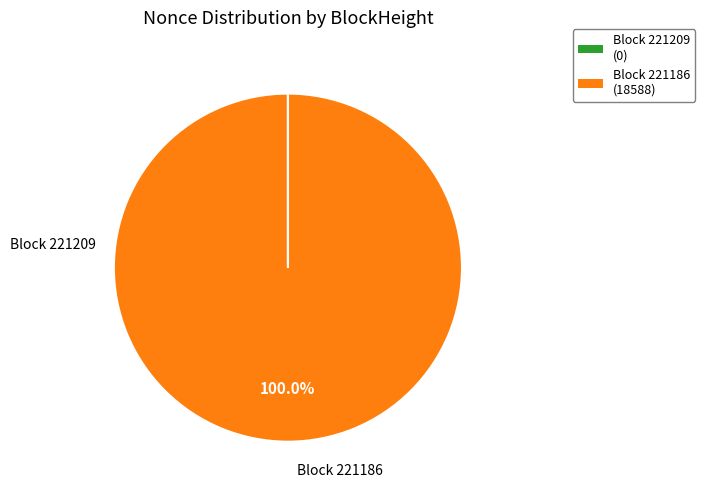

Is there a majority slice in this chart?

Yes